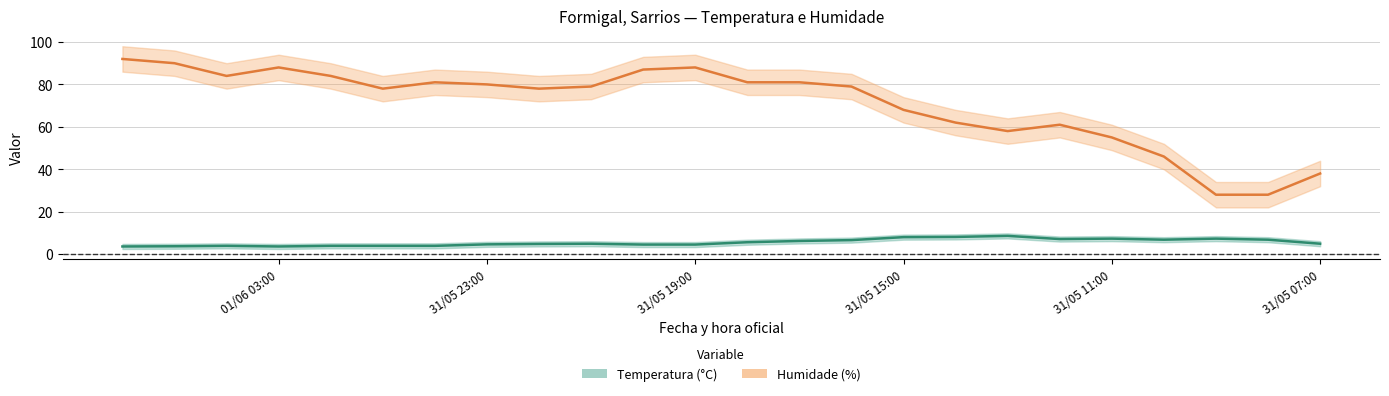

Does the chart have visible grid lines?

Yes